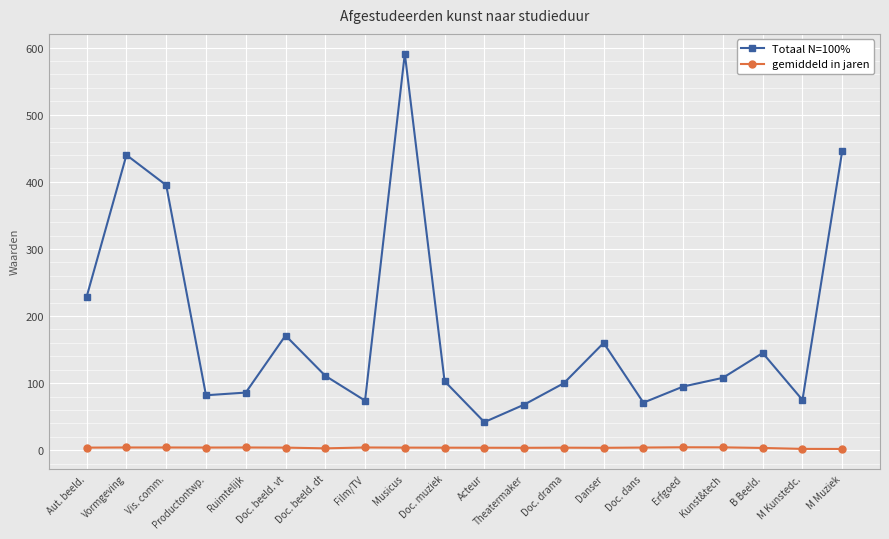

What is the sum of all gemiddeld in jaren values?

75.4